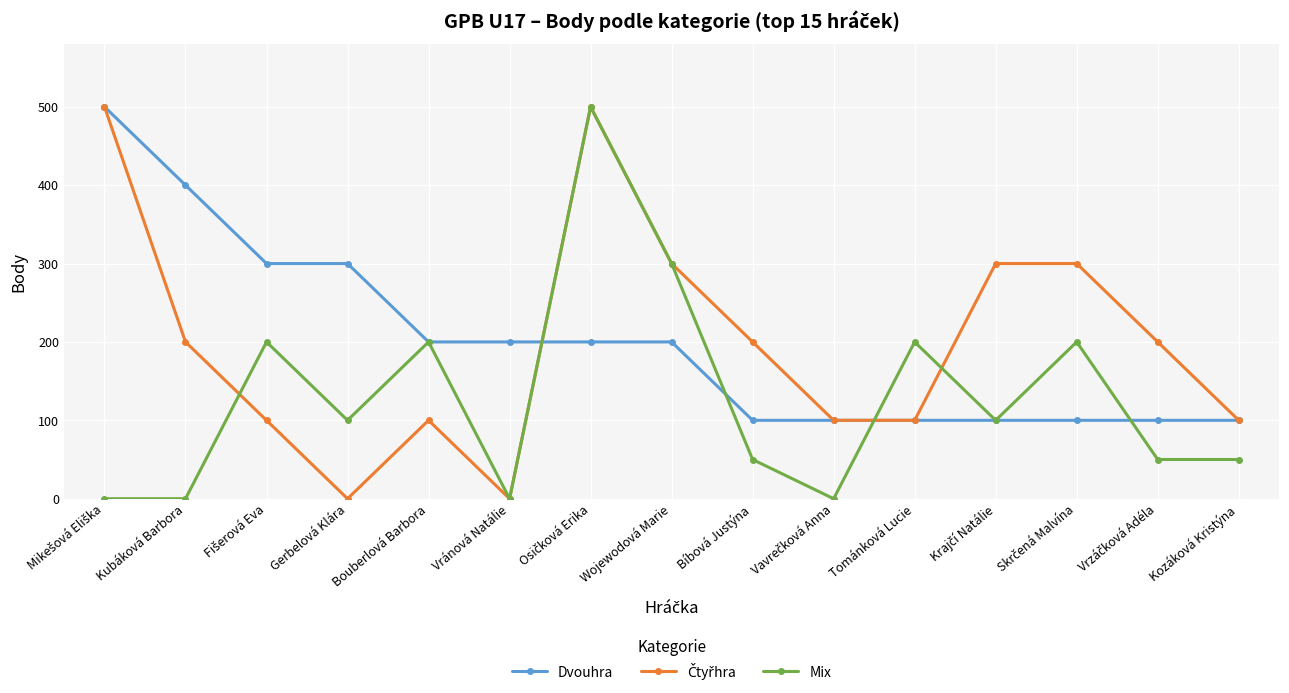

What position from the right is Gerbelová Klára?

12